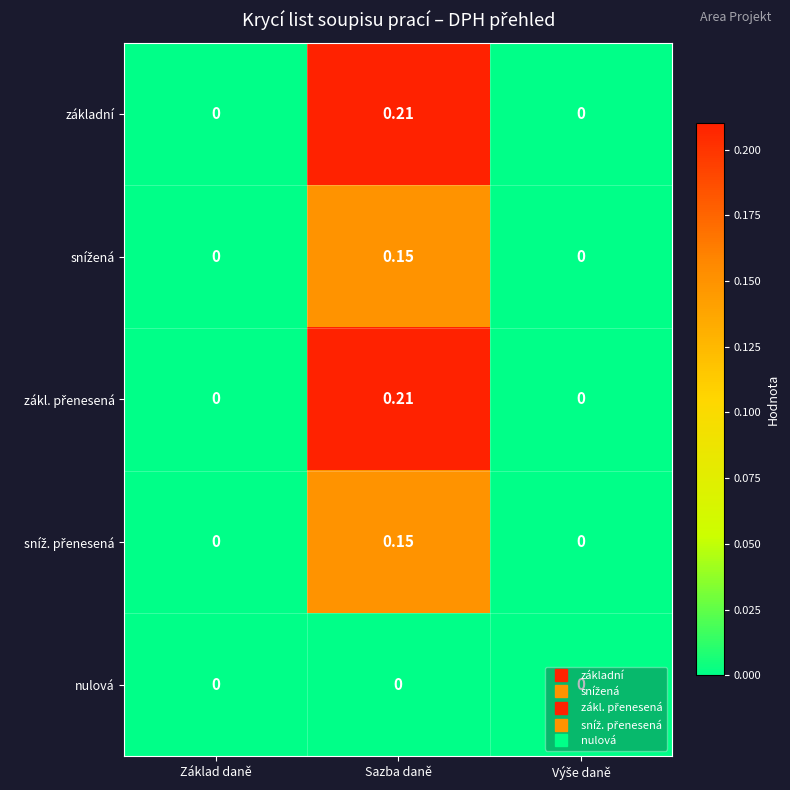

At which category is the sum across all series the highest?

Sazba daně